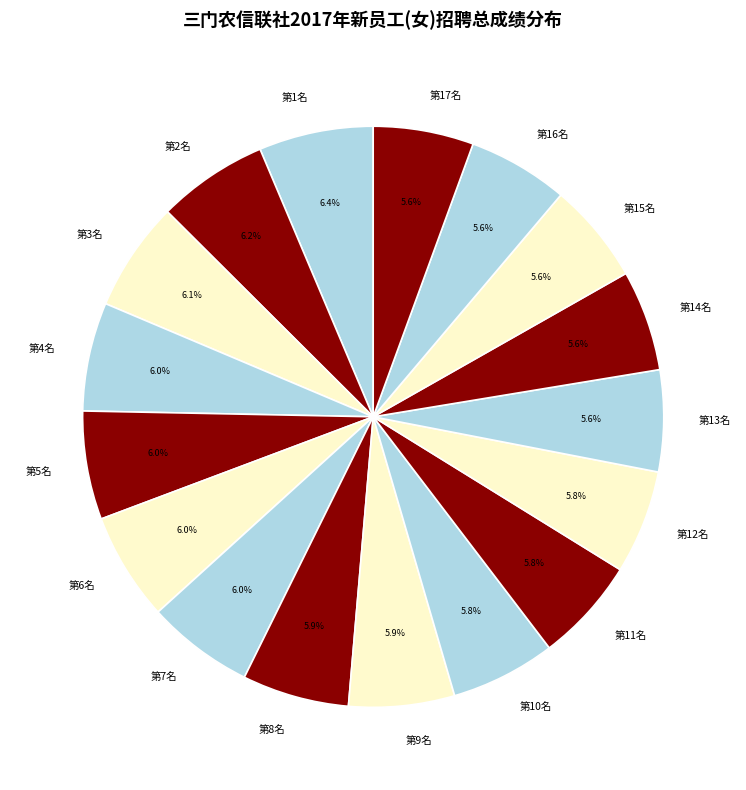

Is there a majority slice in this chart?

No